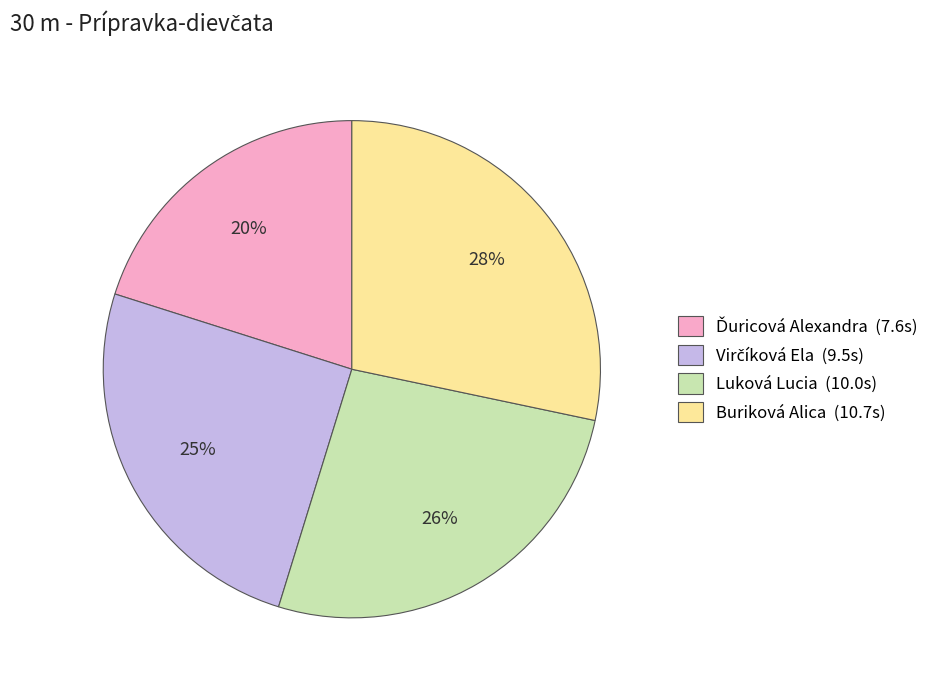

What is the ratio of the value at Luková Lucia (10.0s) to the value at Buriková Alica (10.7s)?

0.9